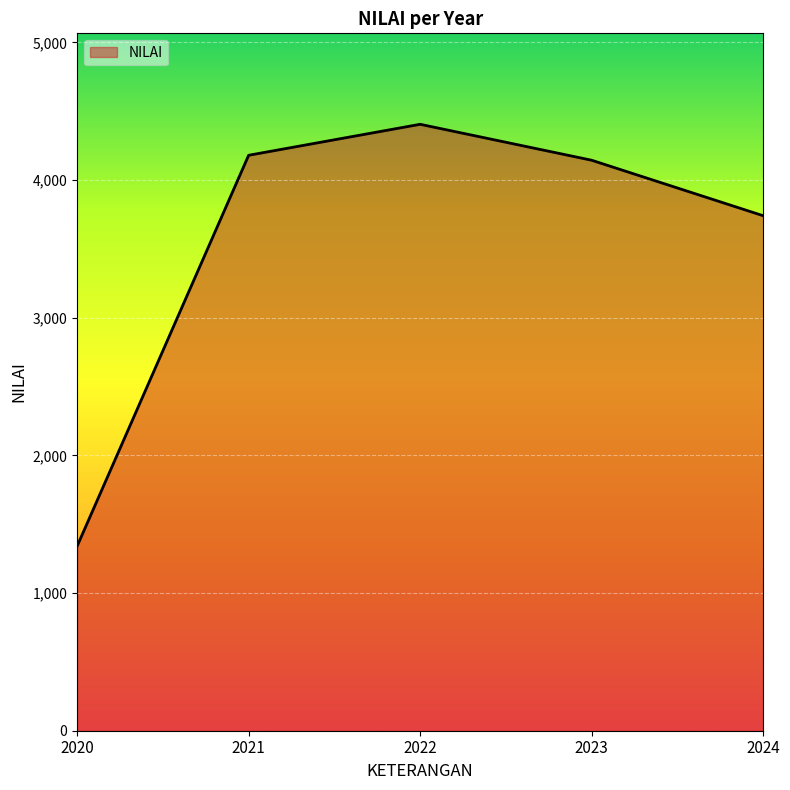

What is the maximum value shown in the chart?

4405